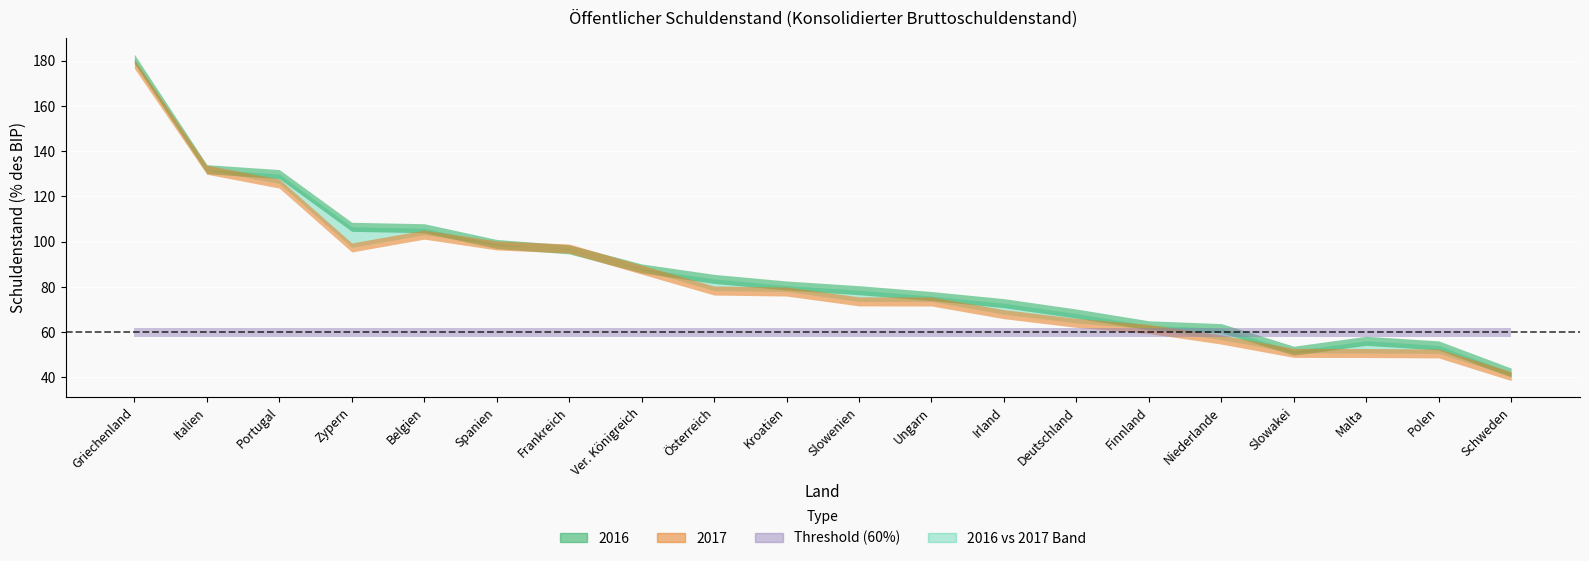

Rank the categories by 2016 value from lowest to highest.

Schweden, Slowakei, Polen, Malta, Niederlande, Finnland, Deutschland, Irland, Ungarn, Slowenien, Kroatien, Österreich, Ver. Königreich, Frankreich, Spanien, Belgien, Zypern, Portugal, Italien, Griechenland